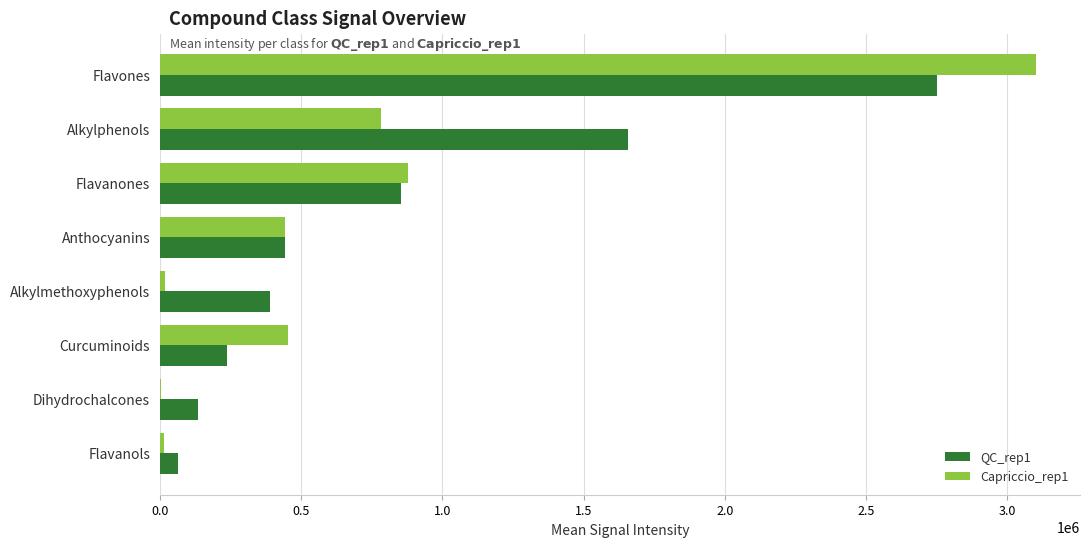

What is the sum of all Capriccio_rep1 values?

5697344.7